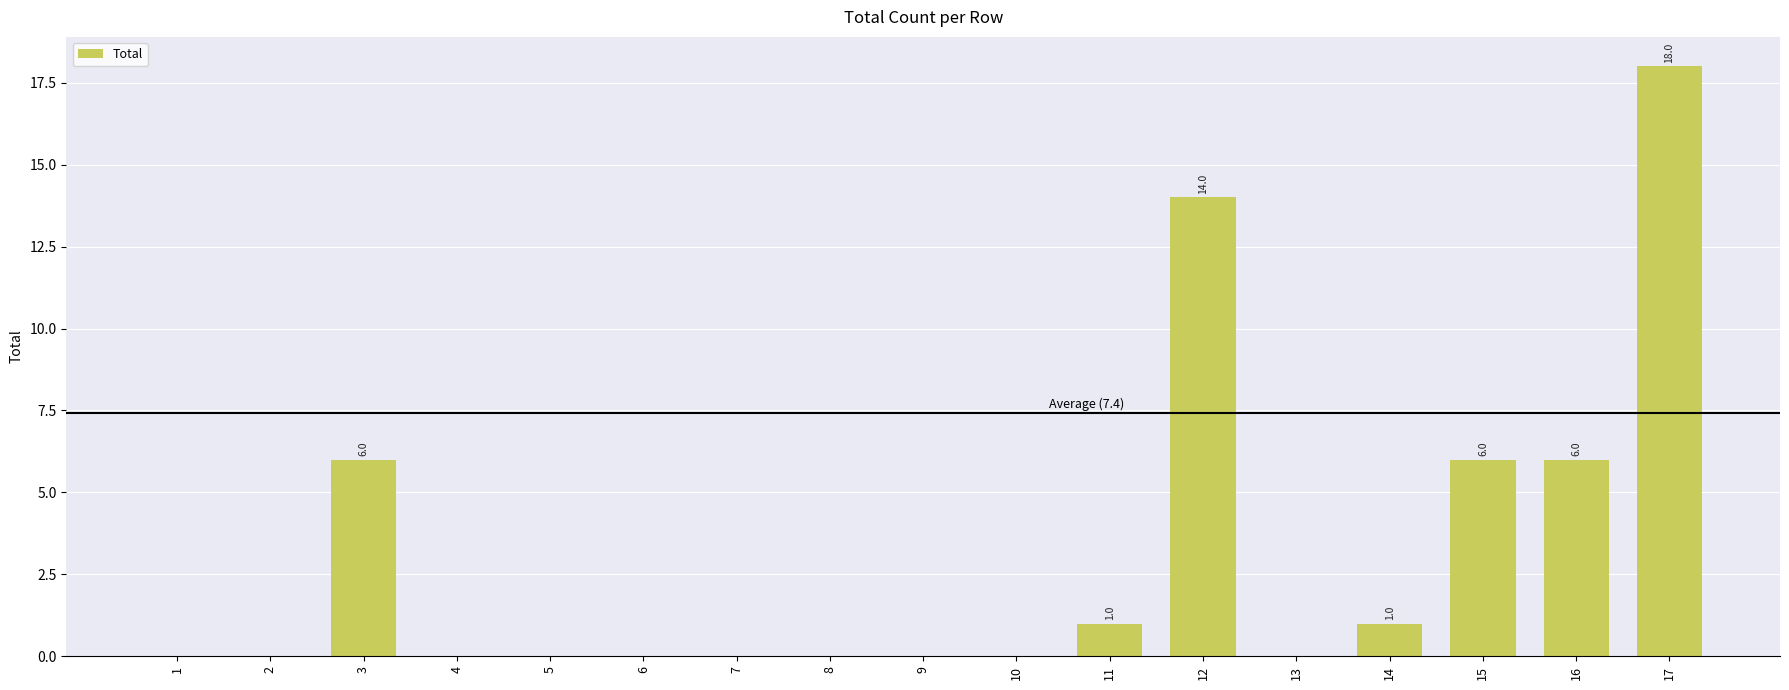

What is the difference between the values at 3 and 11?

5